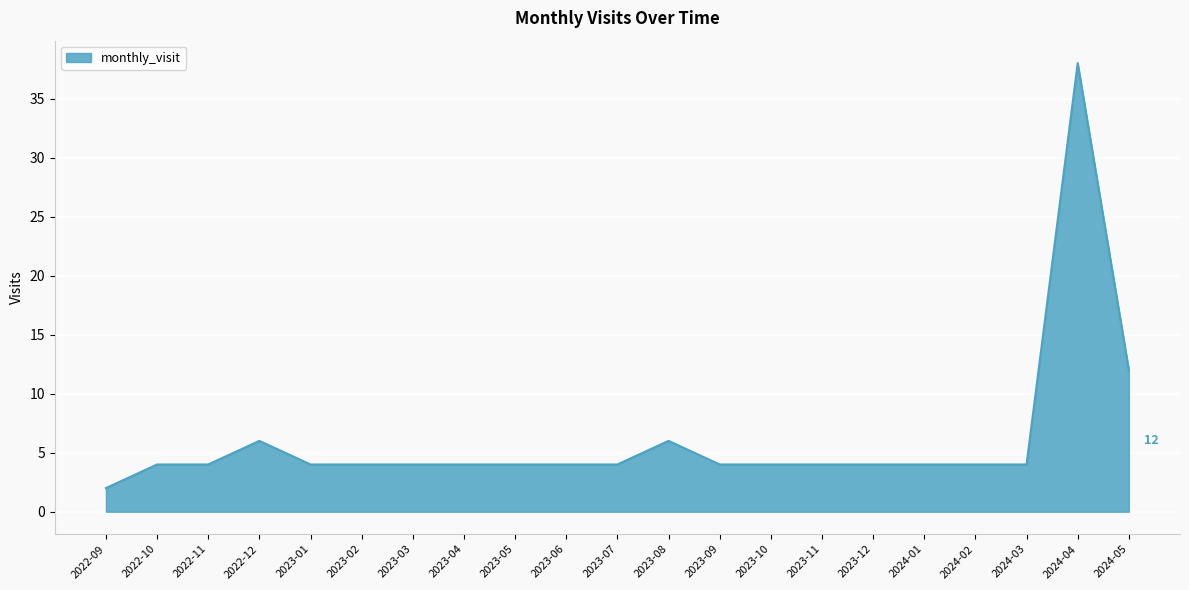

Between 2024-05 and 2022-10, which is larger?

2024-05